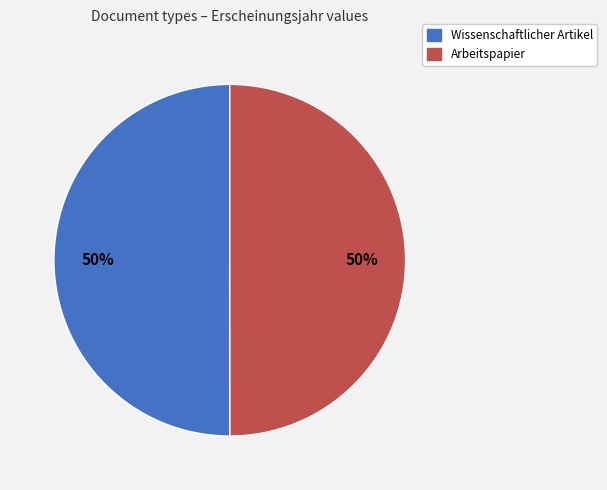

Combined, do Arbeitspapier and Wissenschaftlicher Artikel account for over 50%?

Yes